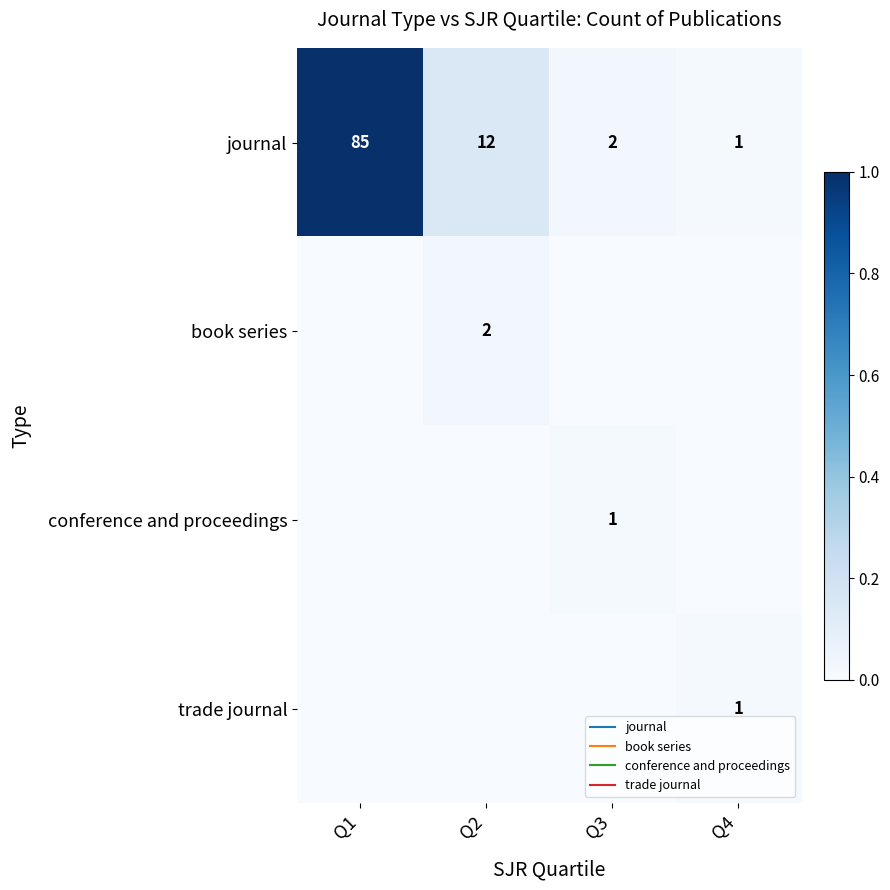

How many categories are shown in the chart?

4